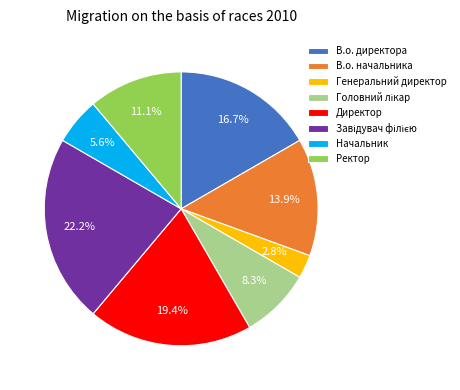

Which has a higher value, Генеральний директор or Начальник?

Начальник